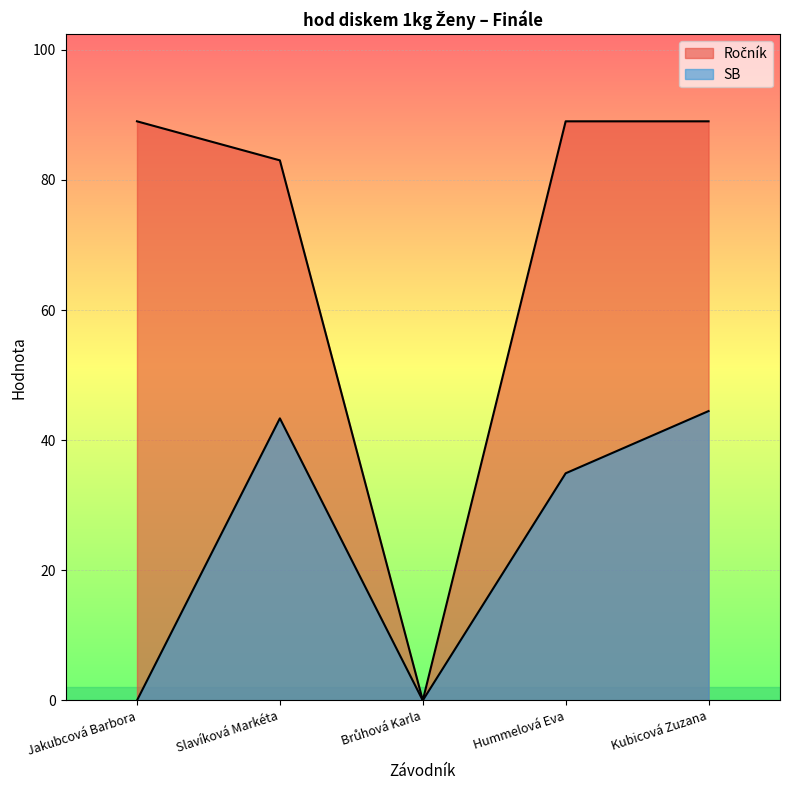

How many lines are shown in the chart?

2